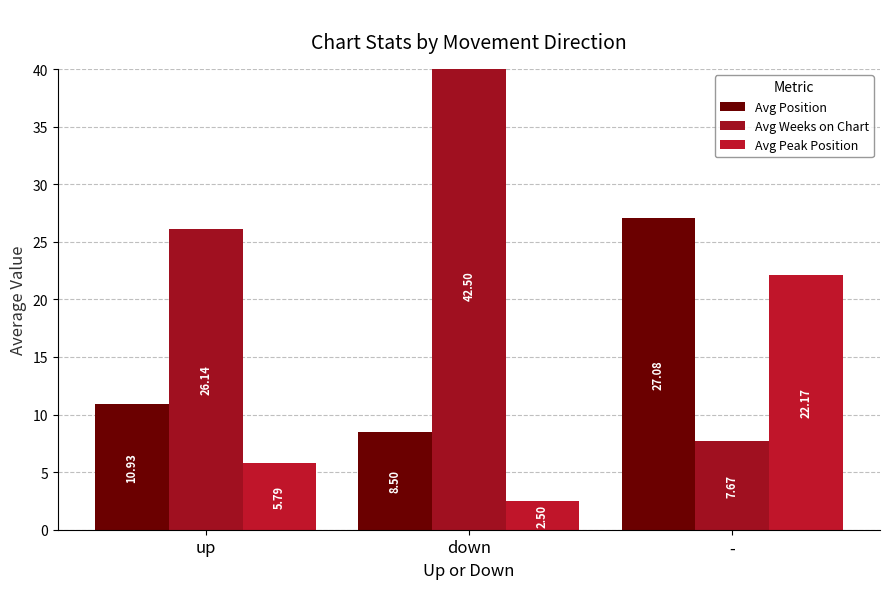

At which category is the sum across all series the highest?

-